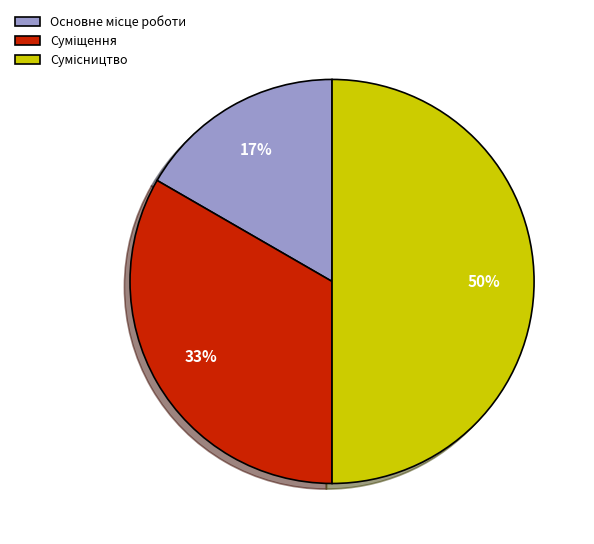

To the nearest percent, what is the average slice percentage?

33%